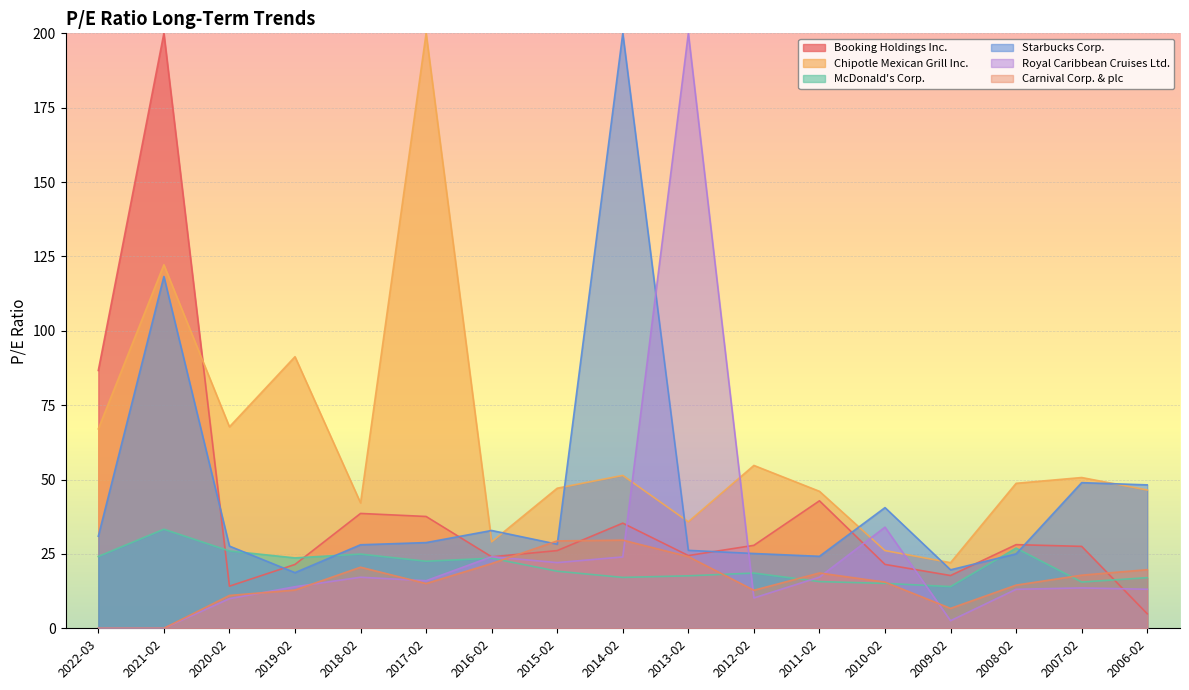

What position from the right is 2016-02?

11